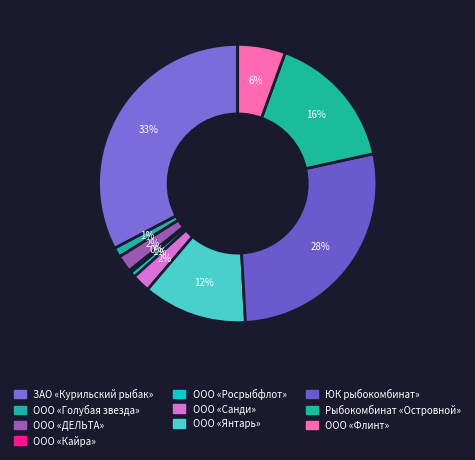

How many slices are in this pie chart?

10